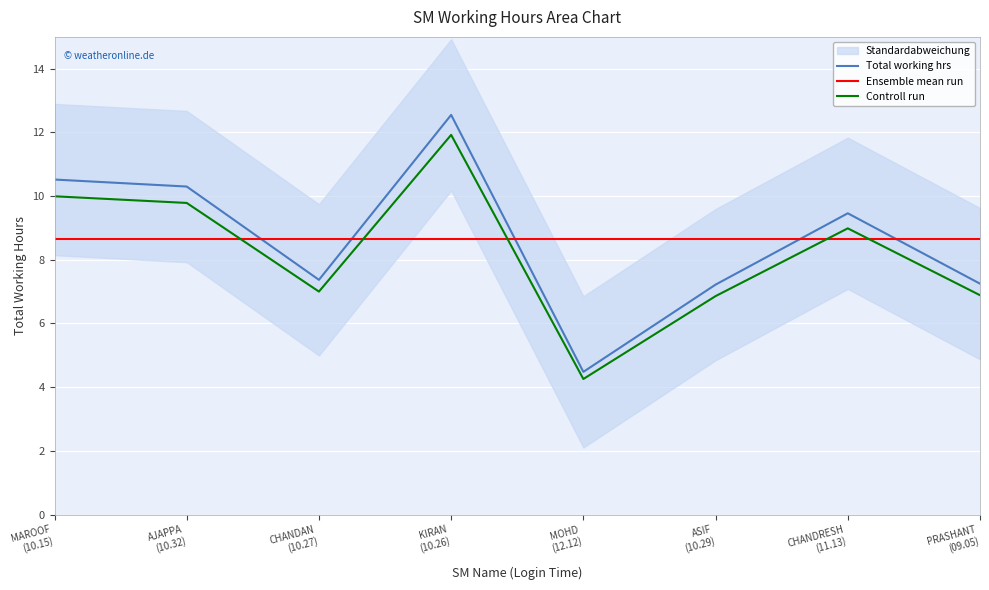

Reading left to right, extract all data points from this chart.

Total working hrs: 10.5	10.3	7.4	12.6	4.5	7.2	9.5	7.2
Ensemble mean run: 8.6	8.6	8.6	8.6	8.6	8.6	8.6	8.6
Controll run: 10.0	9.8	7.0	11.9	4.3	6.9	9.0	6.9